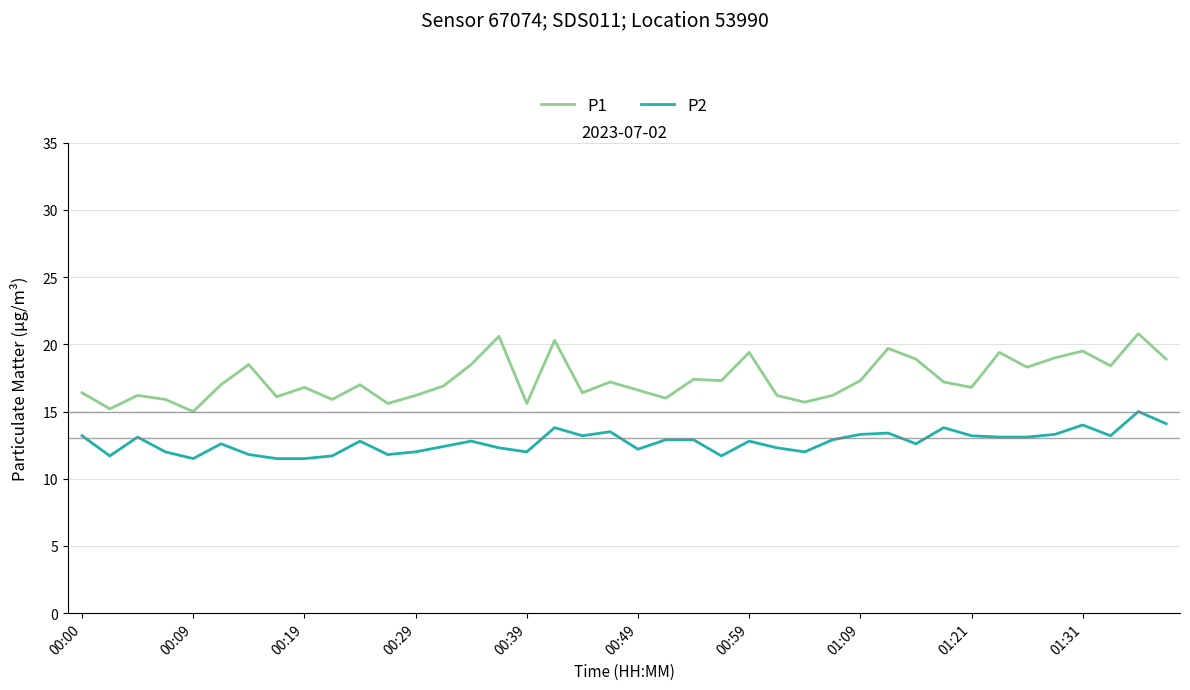

Rank the series by their average value, from highest to lowest.

P1, P2